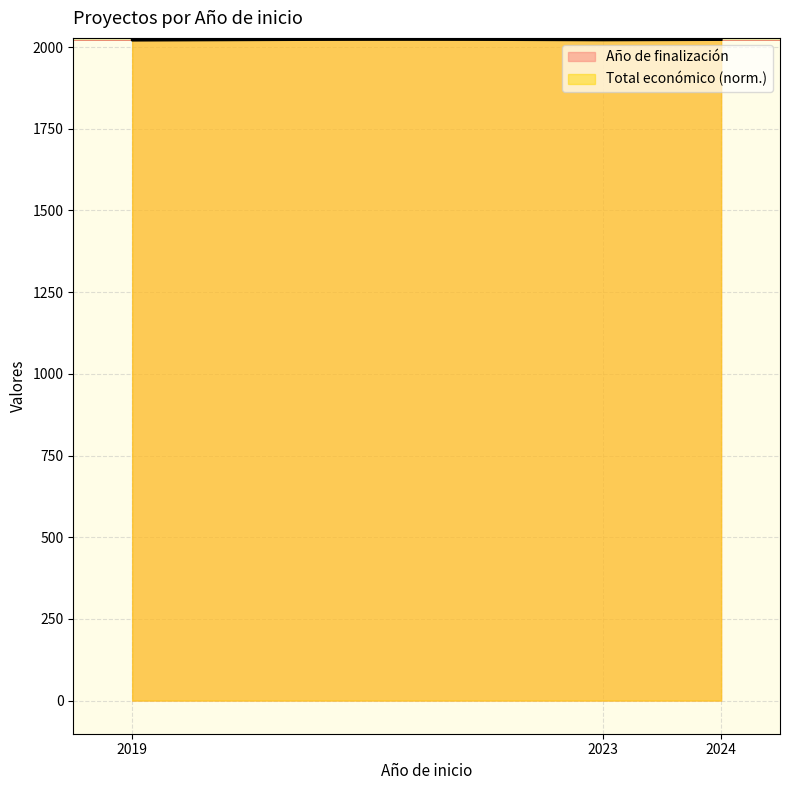

True or false: Año de finalización has more than 0 points higher than both neighbors.

False